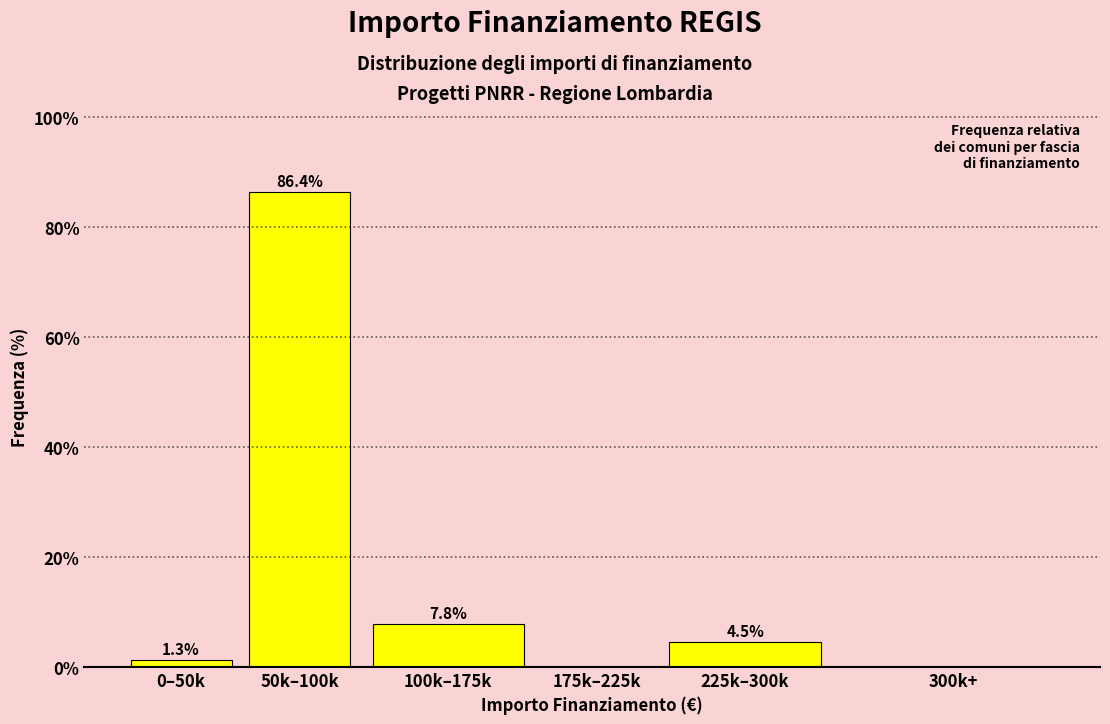

Reading left to right, what are all the values shown in this chart?

0–50k=1.3	50k–100k=86.4	100k–175k=7.8	175k–225k=0.0	225k–300k=4.5	300k+=0.0